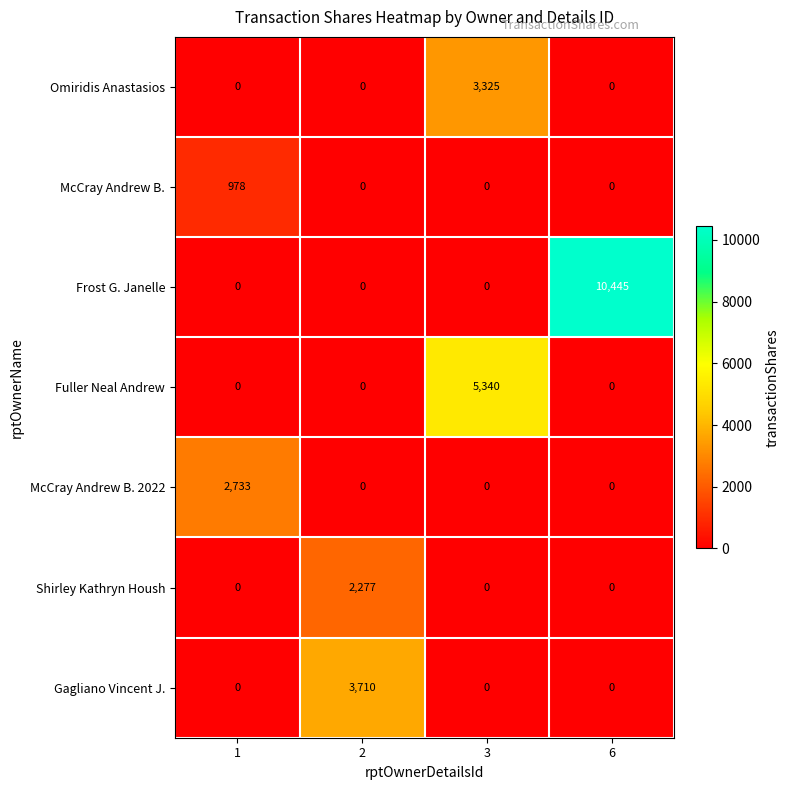

How many values in Fuller Neal Andrew are above zero?

1